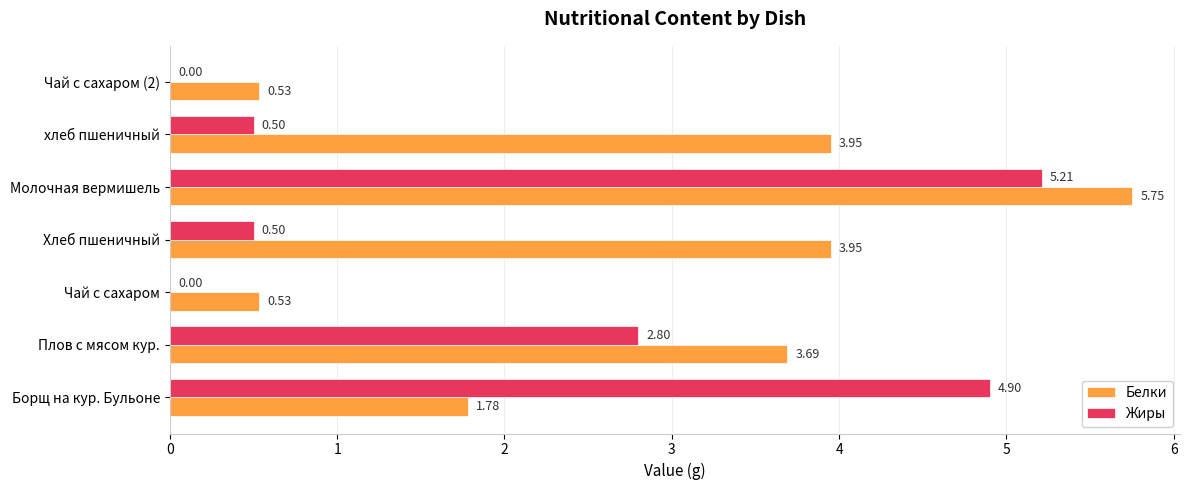

At which label does Белки reach its peak?

Молочная вермишель